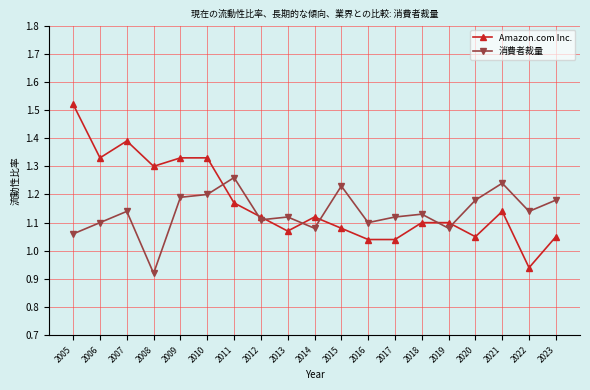

Which category has the lowest value in the Amazon.com Inc. series?

2022